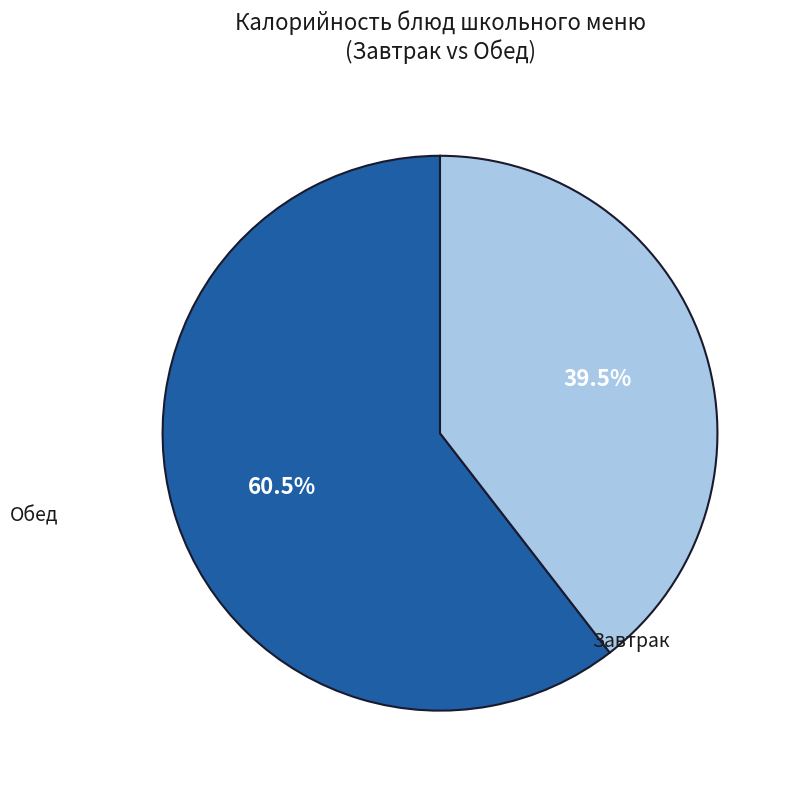

Is there a majority slice in this chart?

Yes